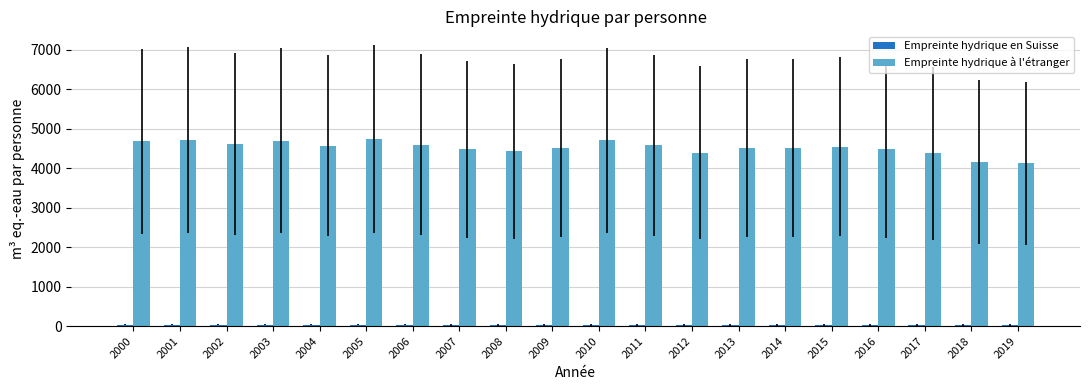

What is the maximum value for Empreinte hydrique à l'étranger?

4736.9